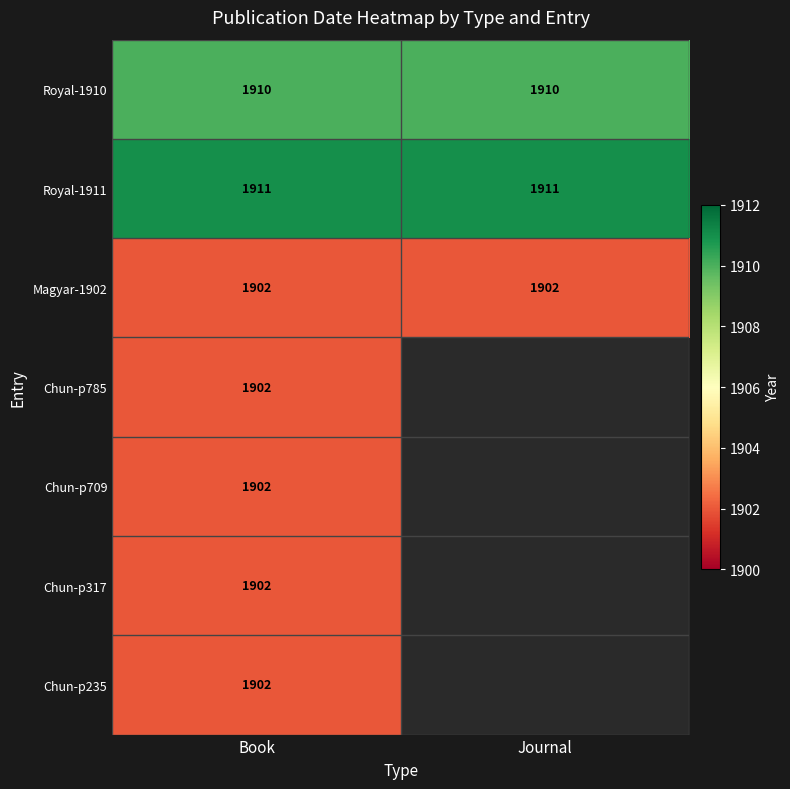

What is the sum of all Royal-1910 values?

3820